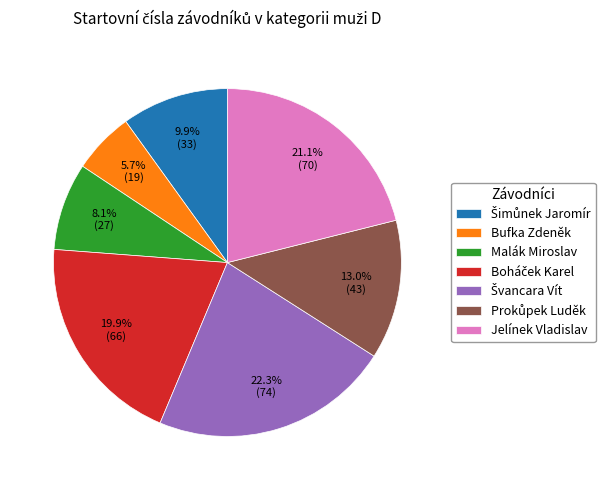

To the nearest percent, what percentage of the pie is Malák Miroslav?

8%